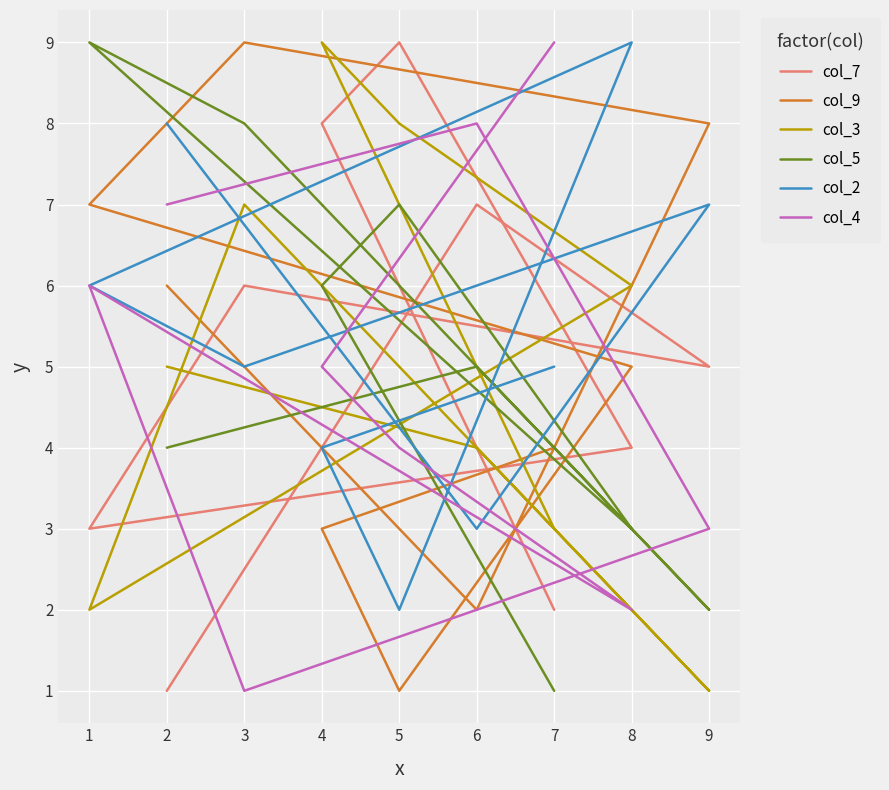

Which series has the largest total across all categories?

col_2